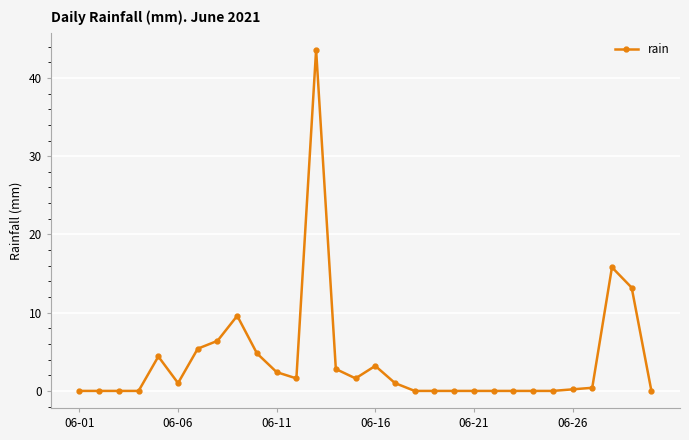

How many values are below 1?

15